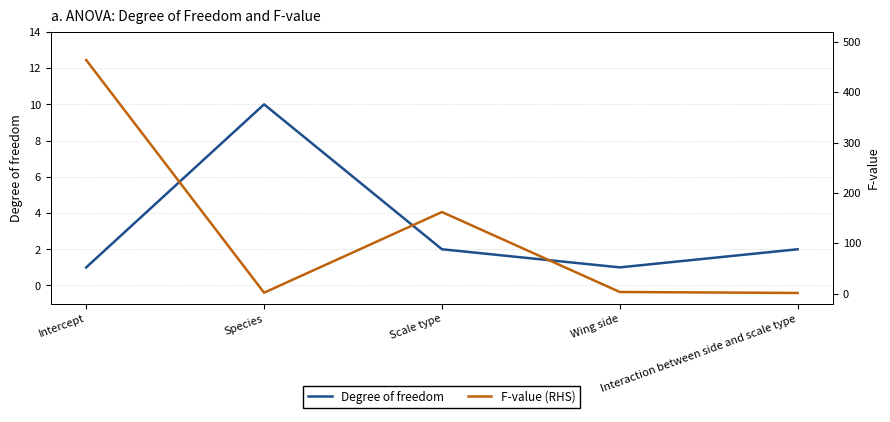

Between which two adjacent categories do F-value (RHS) and Degree of freedom first intersect?

Intercept and Species